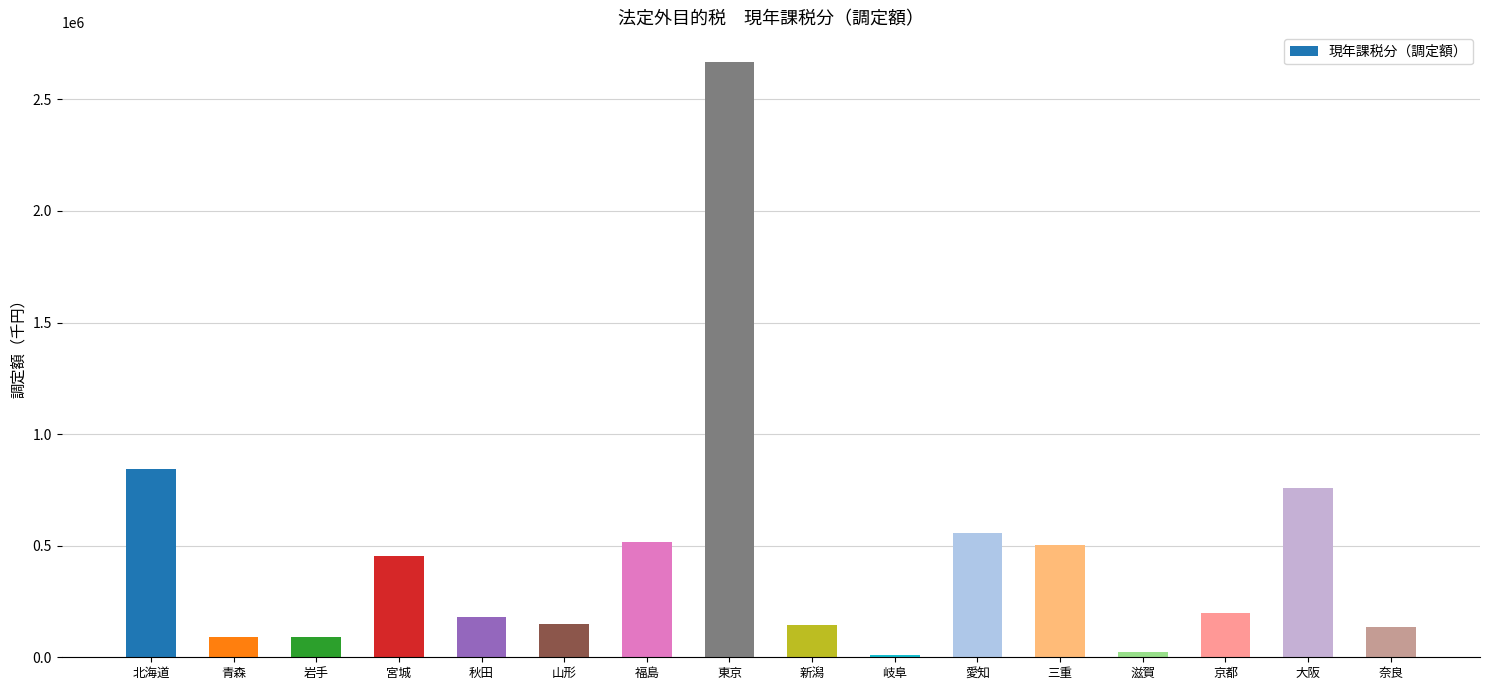

What is the sum of all values?

7329472